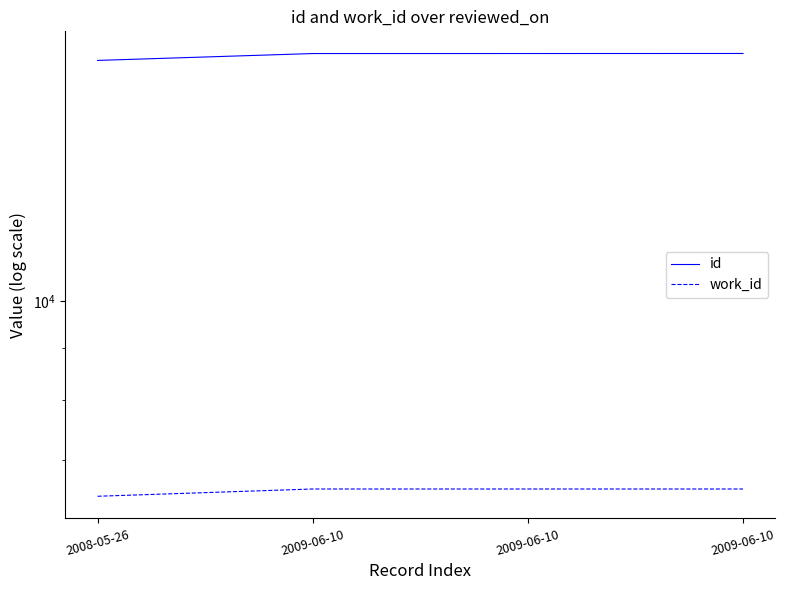

True or false: id has more than 1 interior local peaks.

False